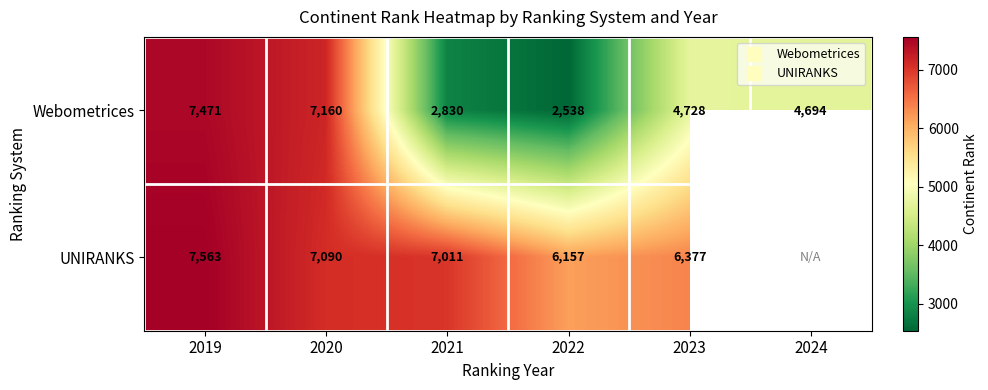

What is the difference between the Webometrices values at 2024 and 2022?

2156.0